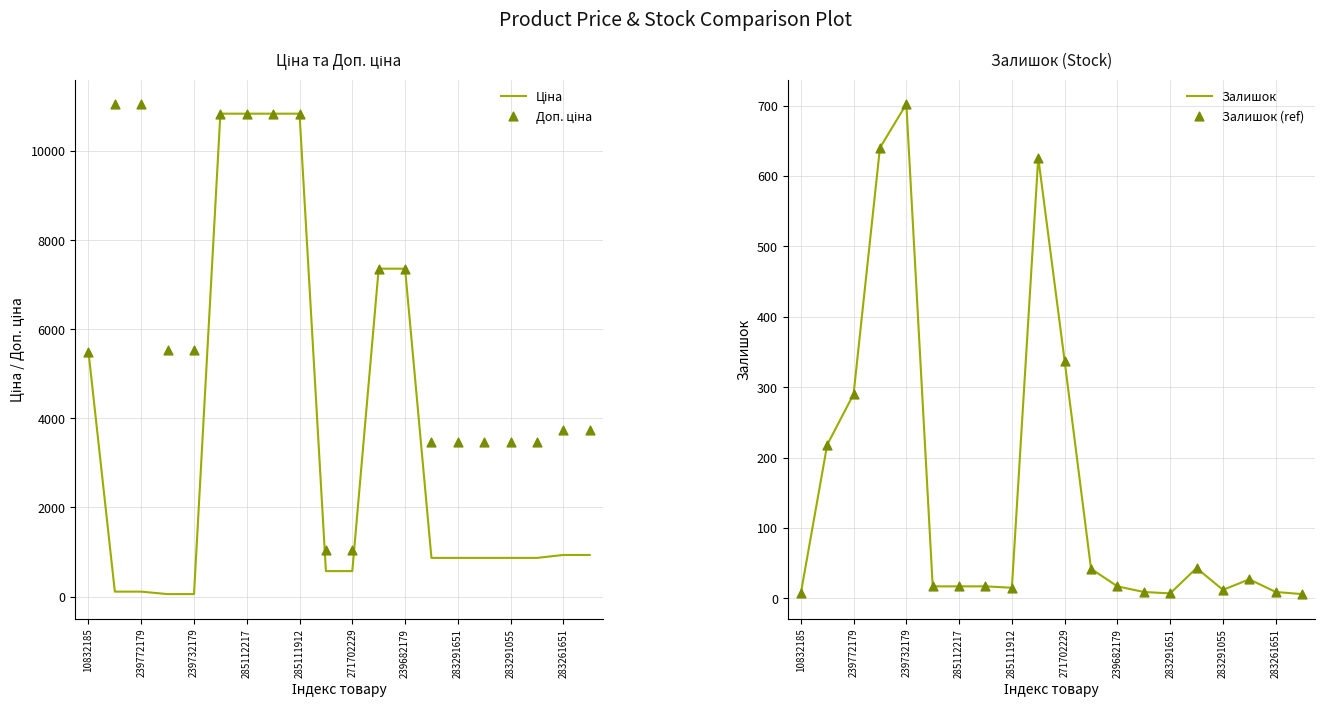

Where is Залишок nearest to the value 354?

271702229